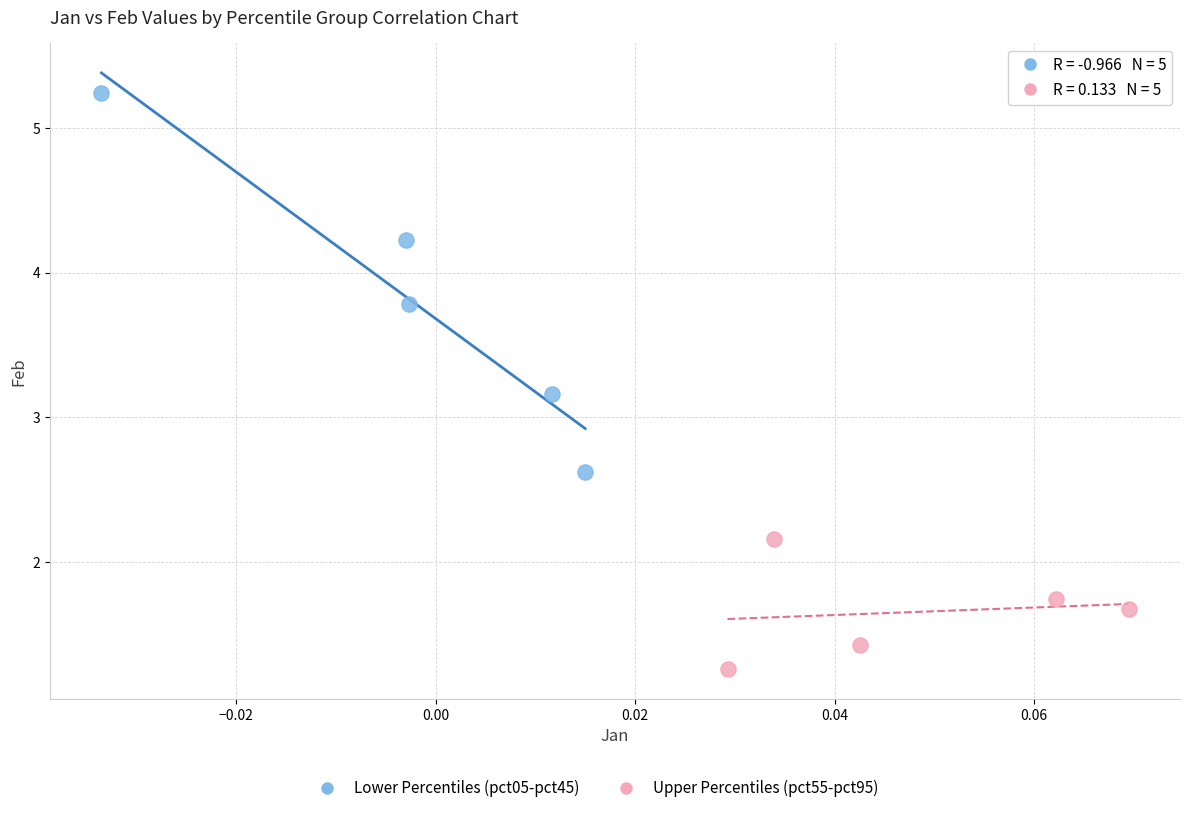

Which series contains the lowest Y value?

Upper Percentiles (pct55-pct95)